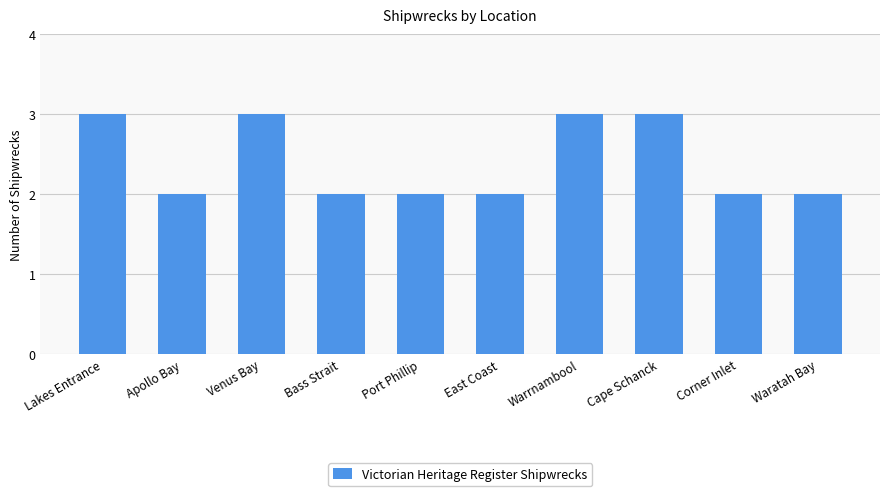

Approximately how many times larger is the value at Venus Bay compared to Port Phillip?

1.5